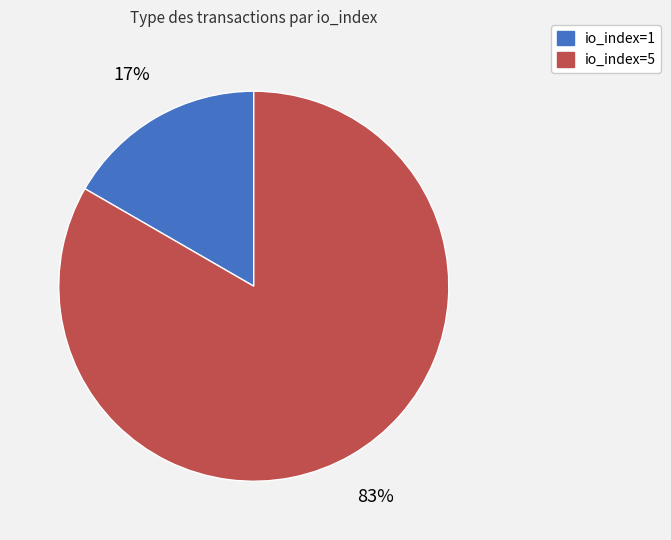

The io_index=1 slice represents 17% of the pie. True or false?

True